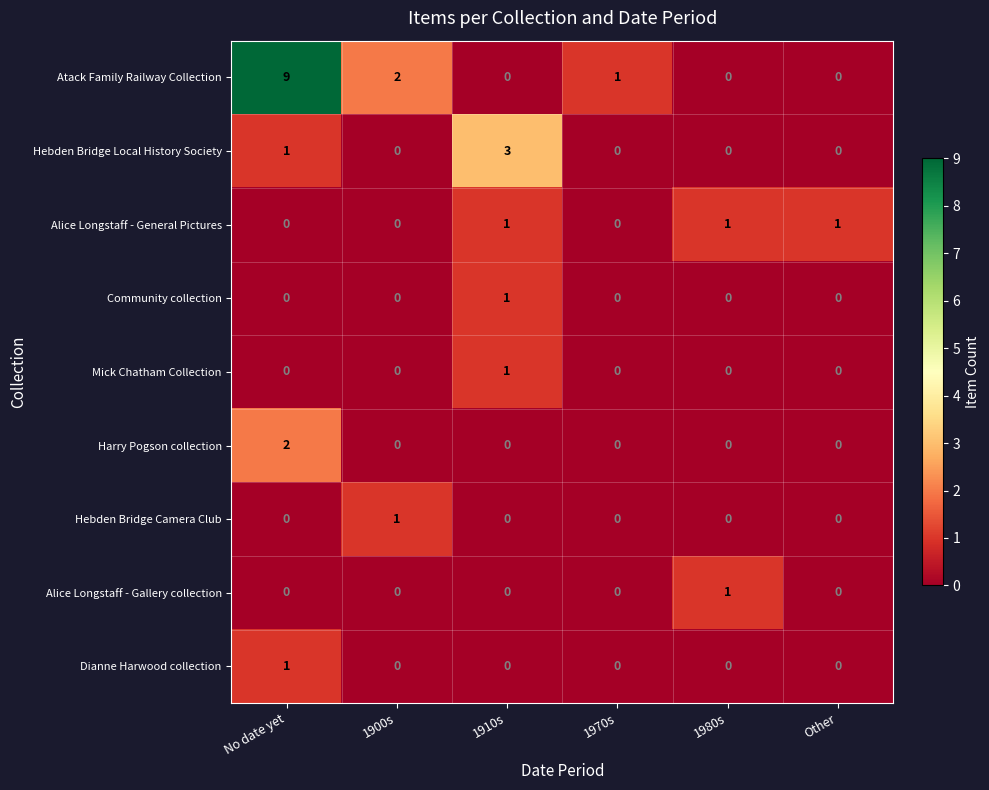

The value of Dianne Harwood collection at 1980s is -1. True or false?

False